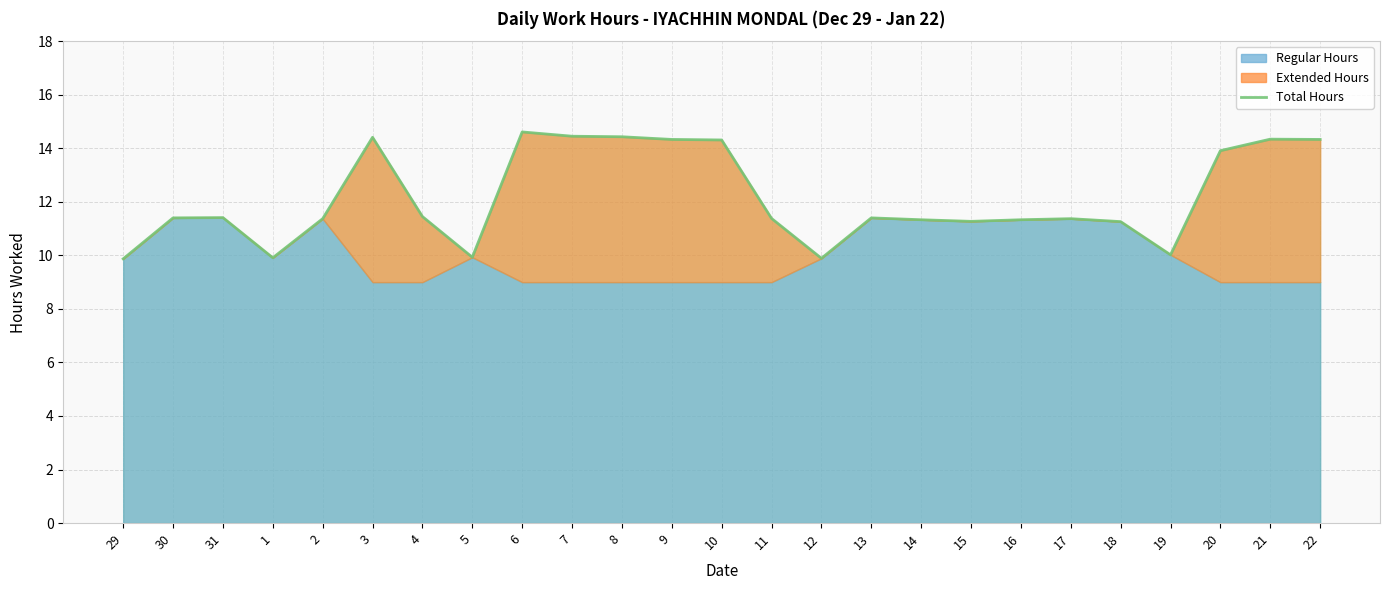

How many lines are shown in the chart?

1